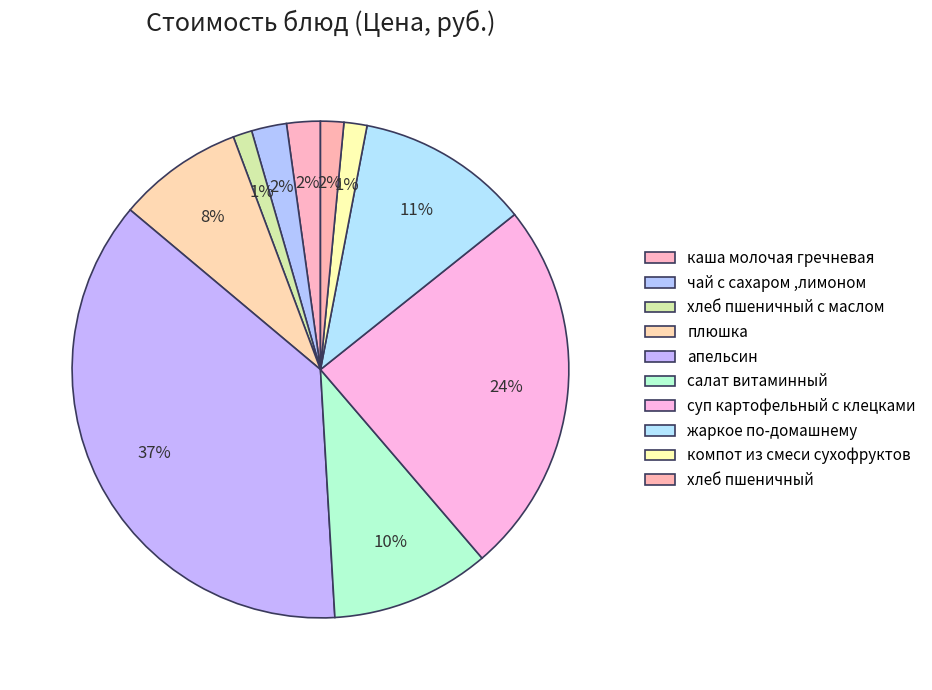

What percentage do хлеб пшеничный and чай с сахаром ,лимоном together represent?

3.8%